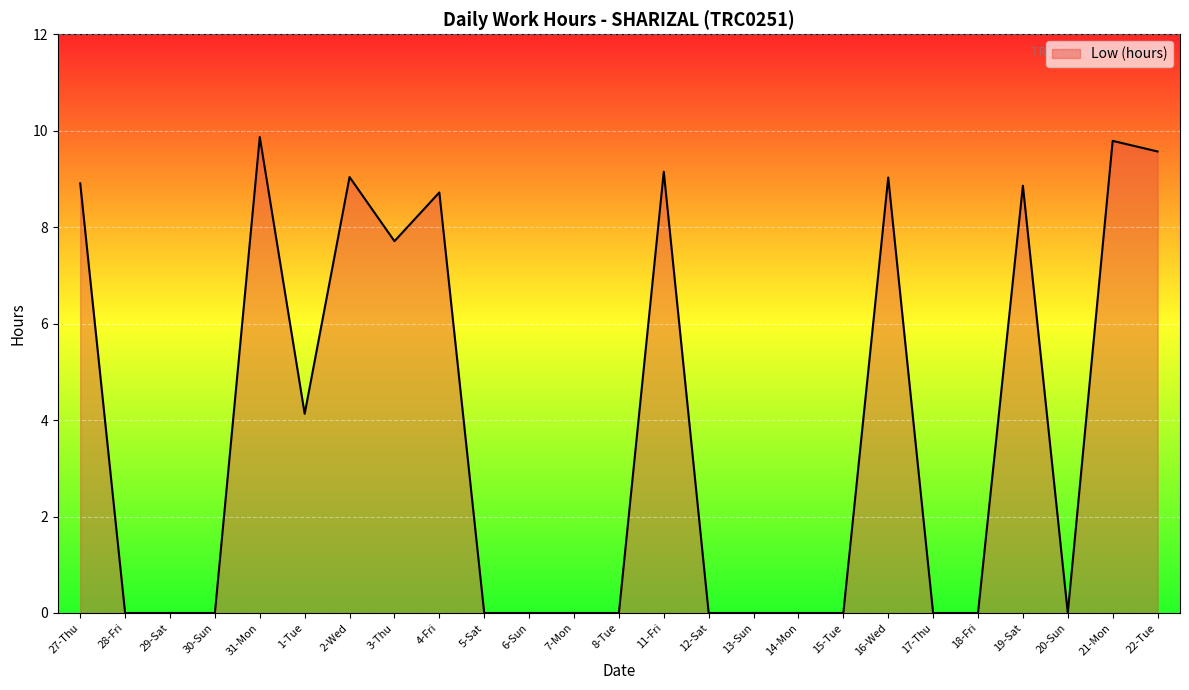

Is it true that the value at 20-Sun is 5.2?

False